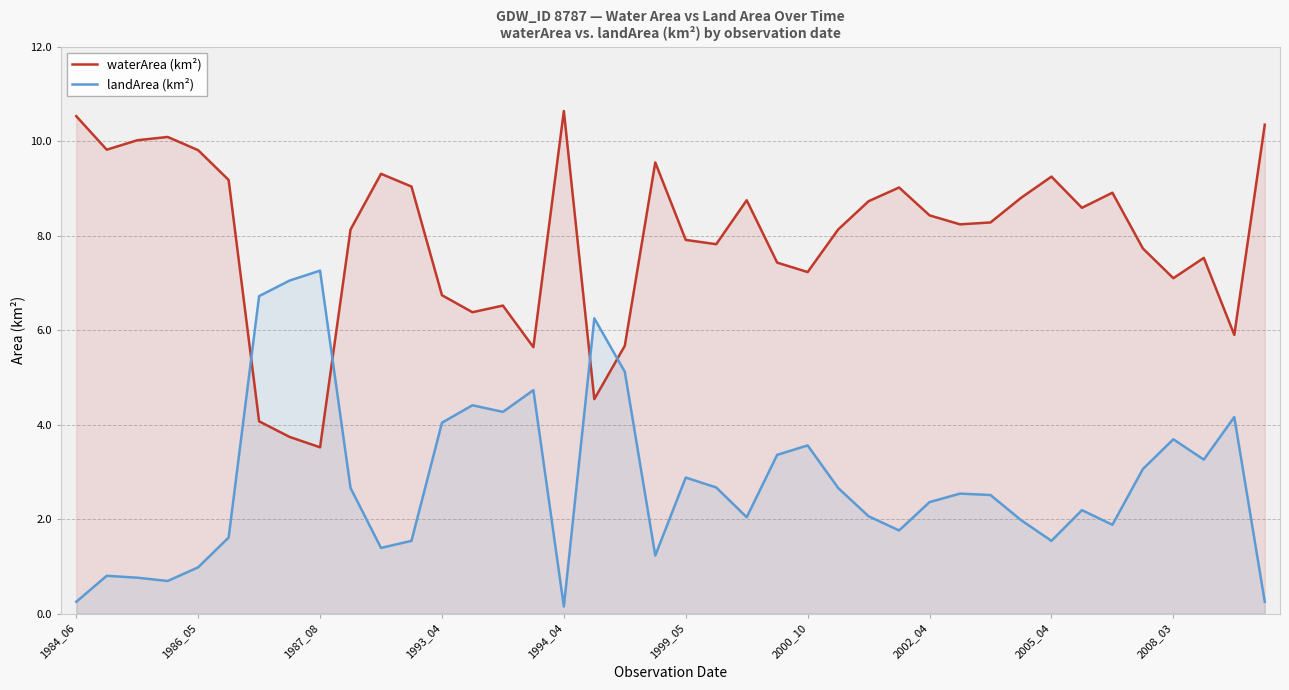

Which series ends up on top after the final intersection of landArea (km²) and waterArea (km²)?

waterArea (km²)